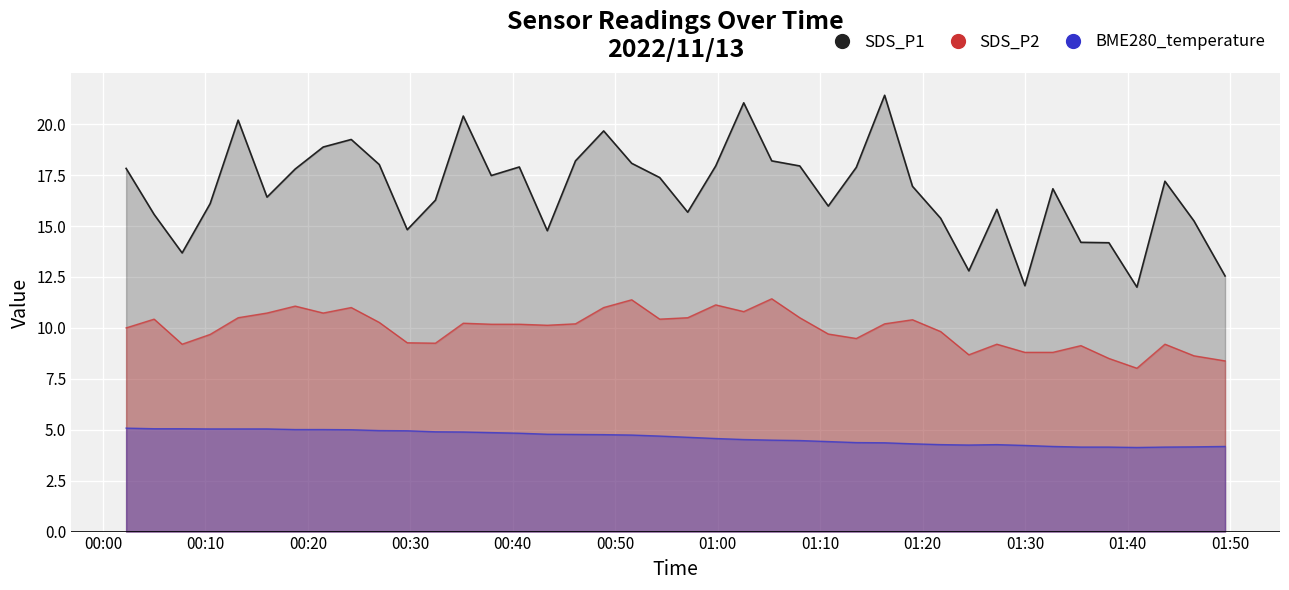

True or false: BME280_temperature and SDS_P1 intersect in this chart.

False